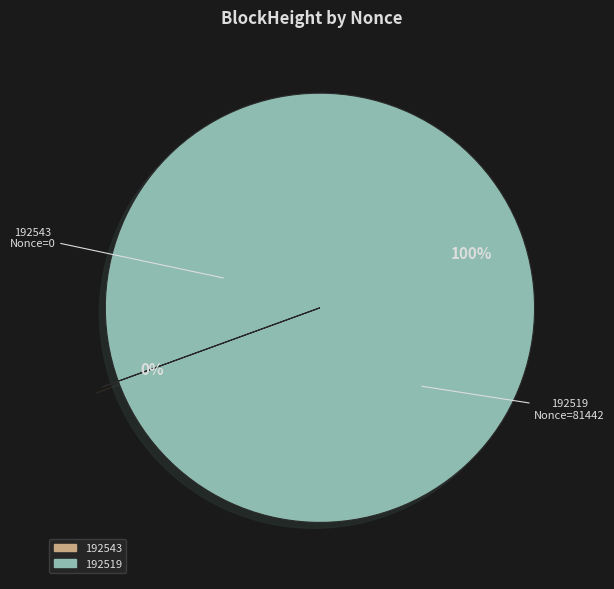

What is the largest slice in the pie chart?

192519